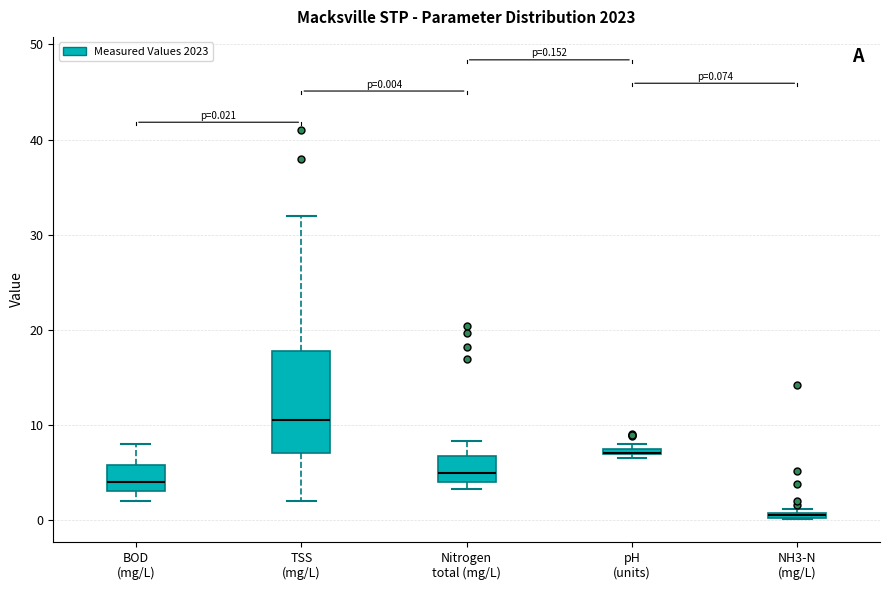

Which box is the tallest, from its lower edge to its upper edge?

TSS (mg/L)